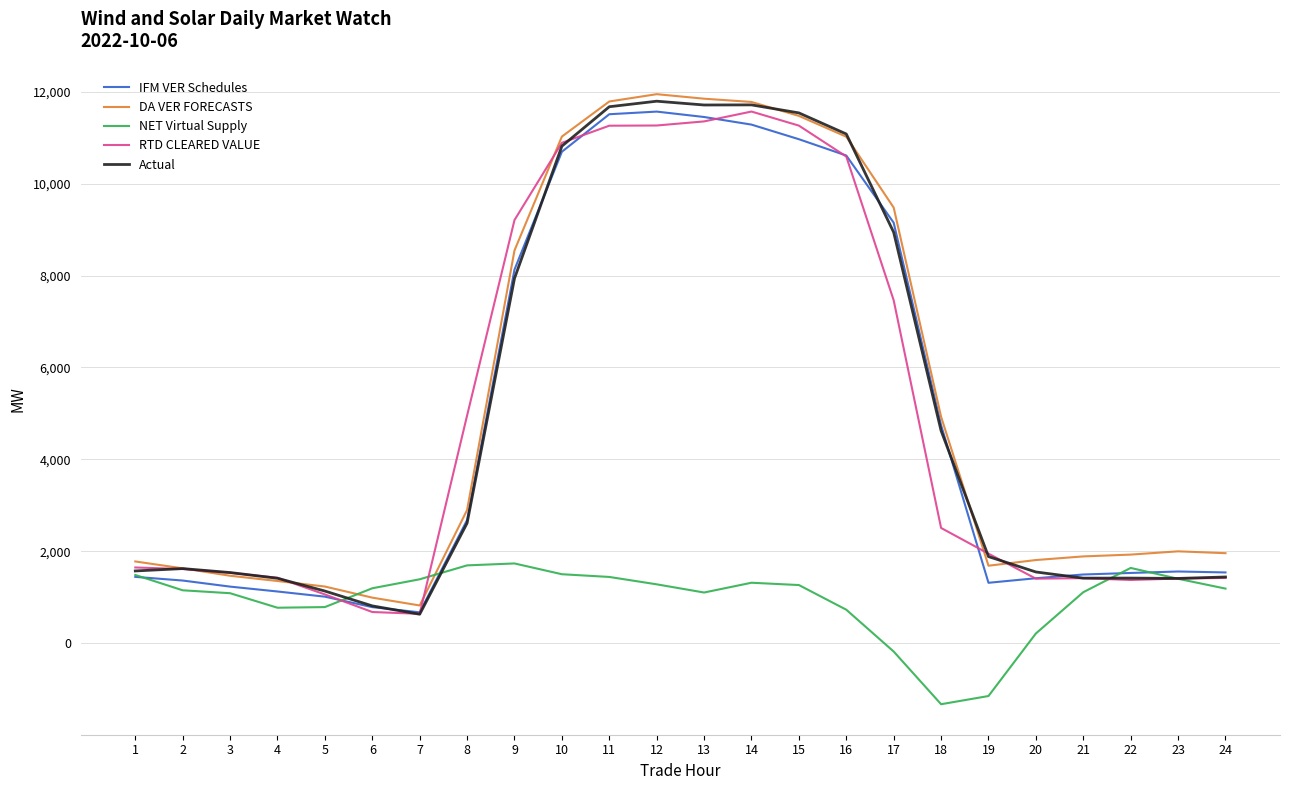

What is the difference between the highest and lowest values at 12?

10661.8